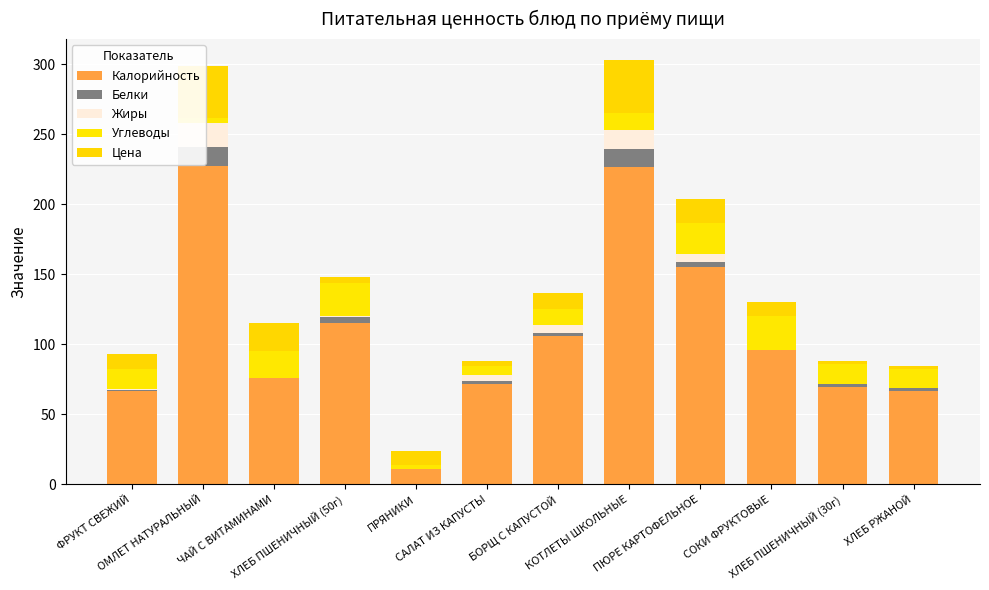

Count the number of data series in this chart.

5